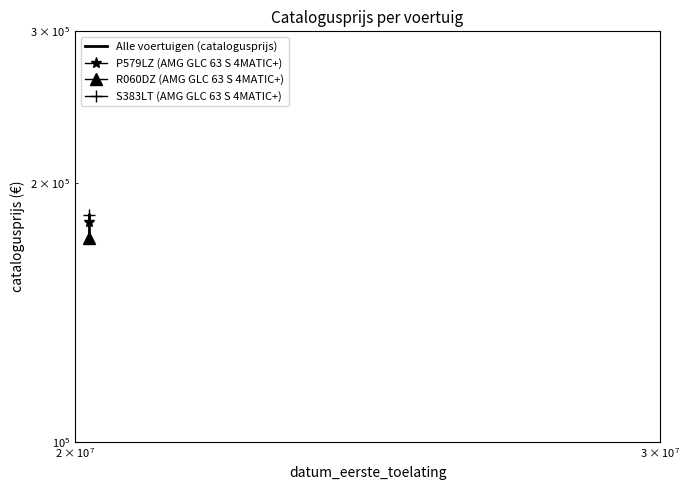

Does the chart have visible grid lines?

No